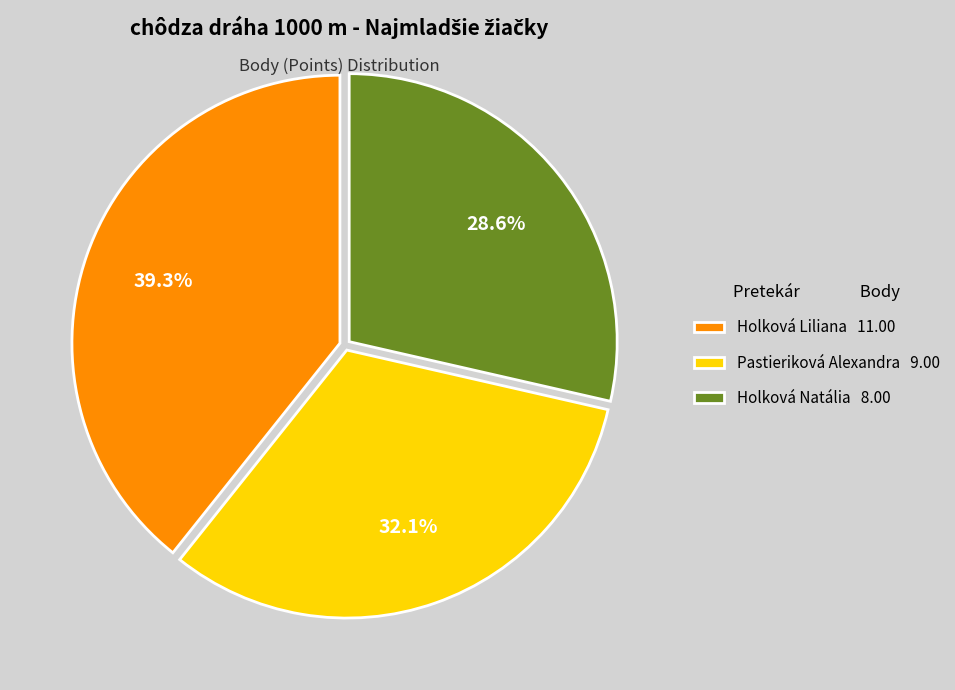

What is the ratio of the value at Pastieriková Alexandra 9.00 to the value at Holková Liliana 11.00?

0.8